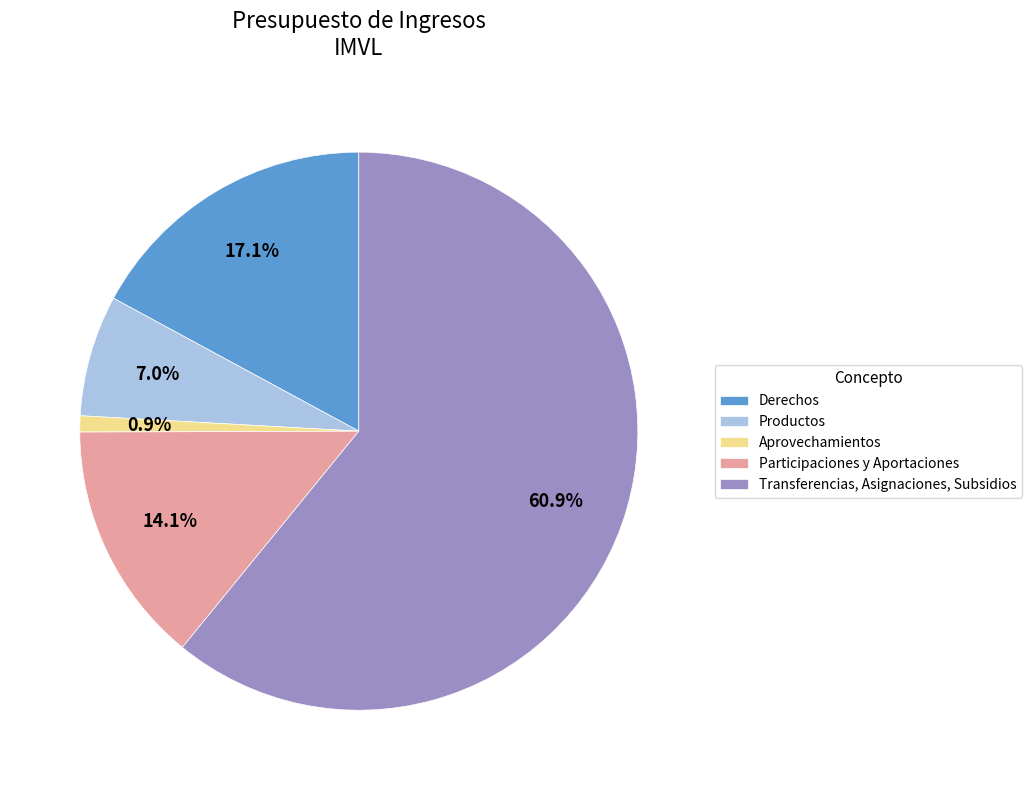

What percentage is the Aprovechamientos slice, to the nearest percent?

1%